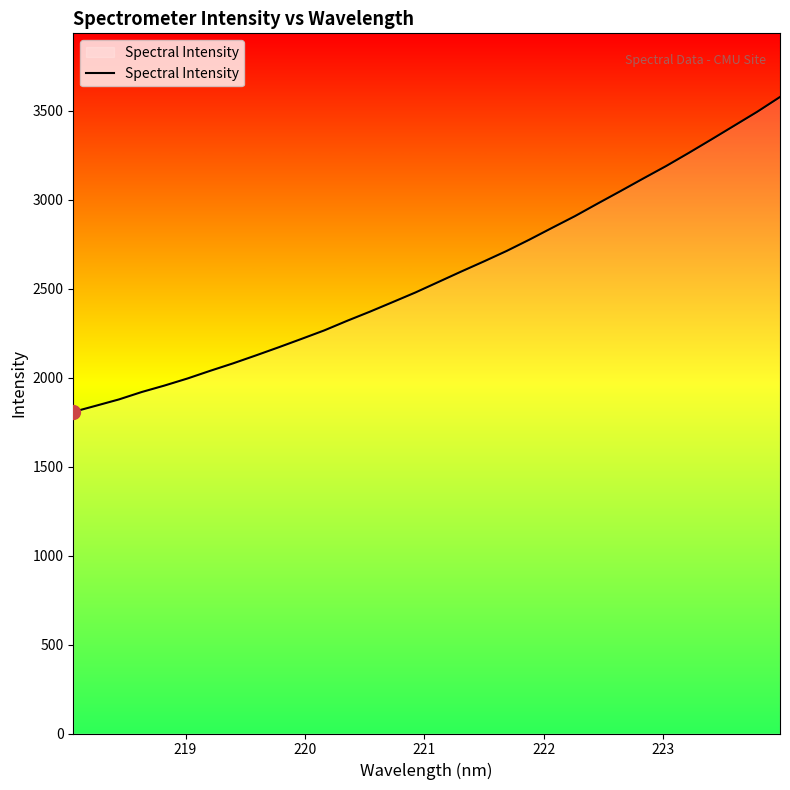

What is the greatest value displayed?

3578.0